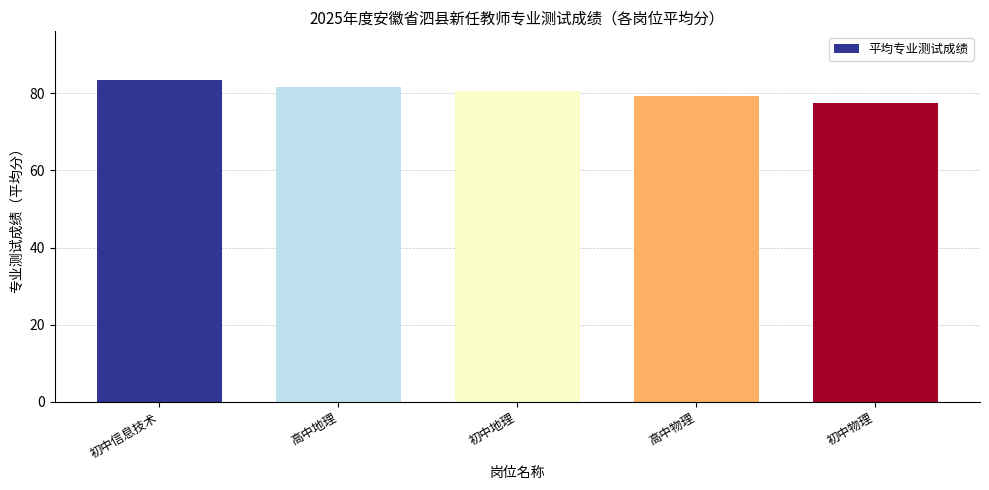

What is the sum of the values at 初中信息技术 and 初中物理?

161.0